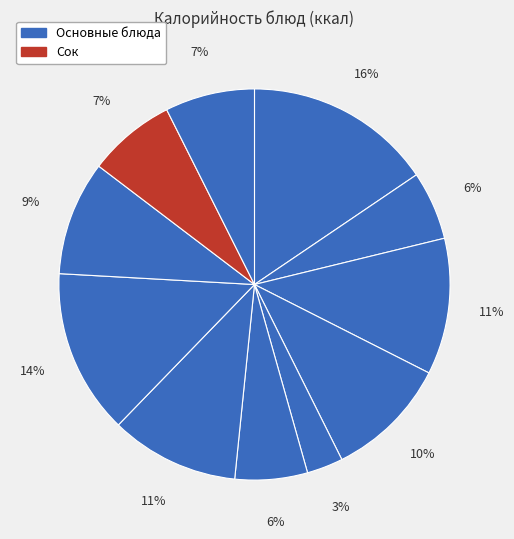

How many slices are in this pie chart?

11